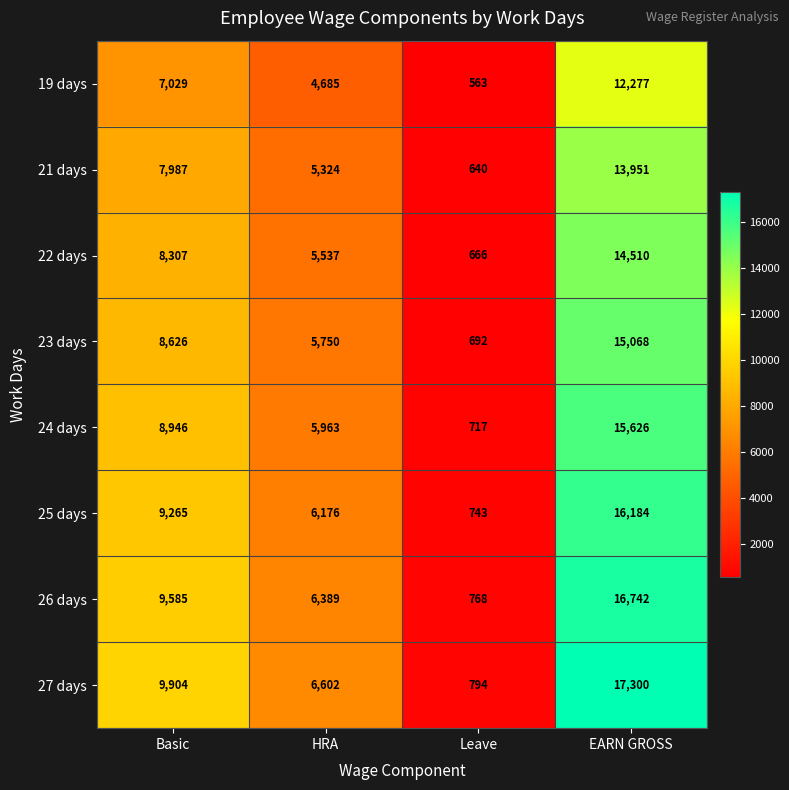

What is the sum of the 25 days values at HRA and Basic?

15441